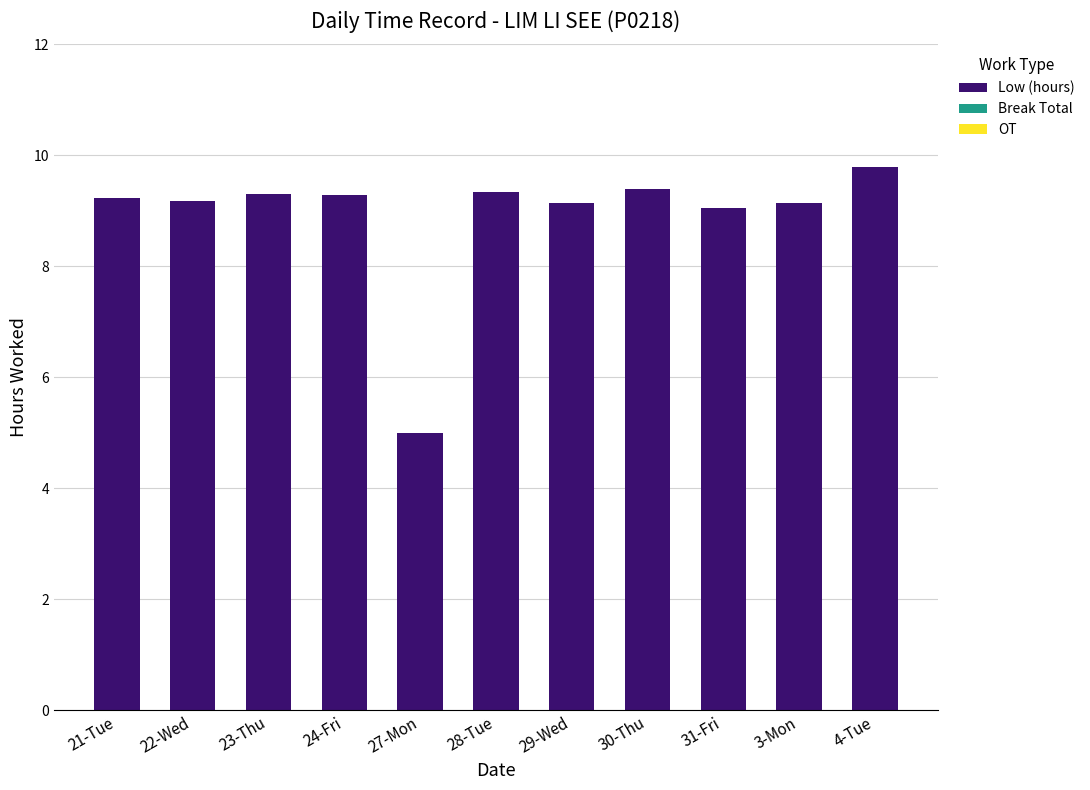

True or false: the data shows 2.7 at 31-Fri.

False